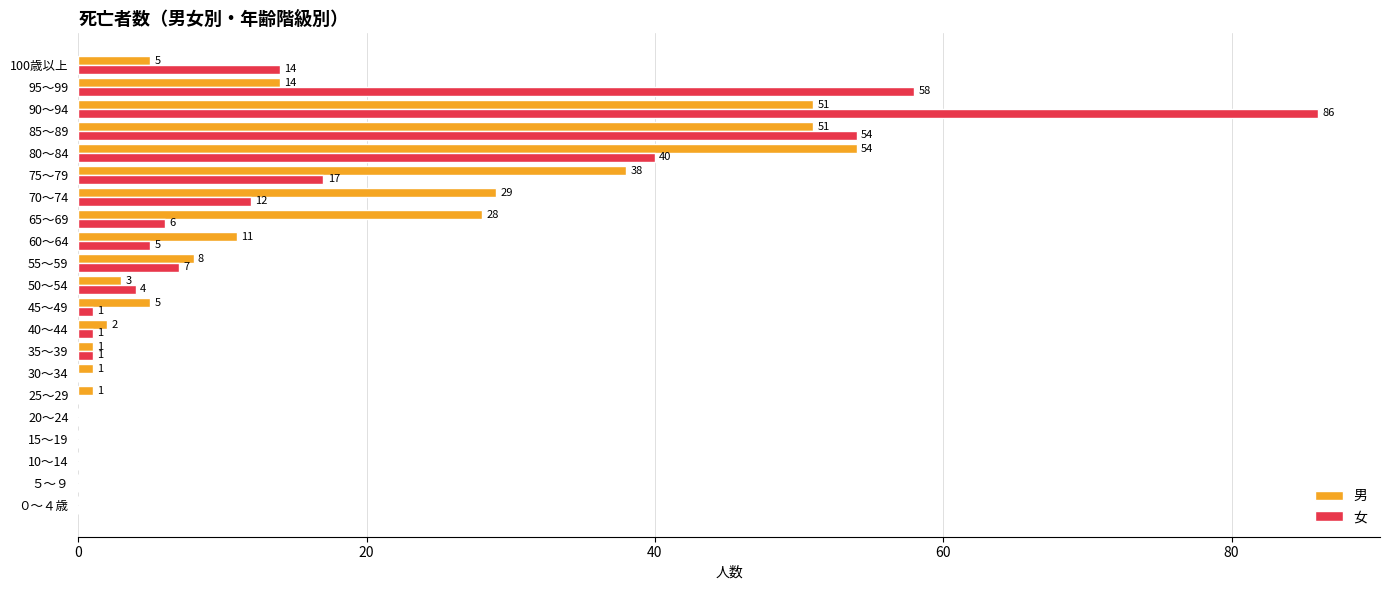

Which series has the largest total across all categories?

女